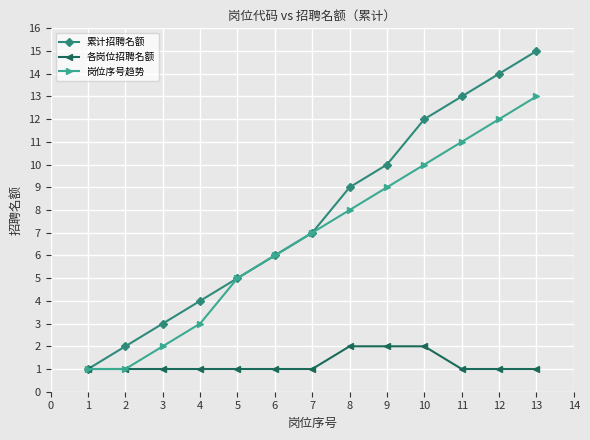

What is the maximum value for 累计招聘名额?

15